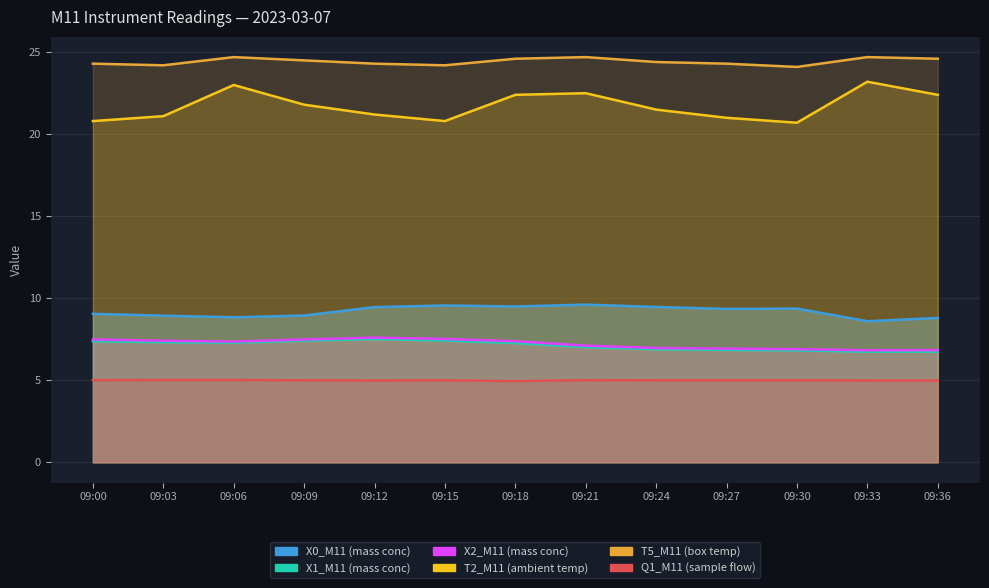

At 09:00, list the series in order from largest to smallest.

T5_M11 (box temp), T2_M11 (ambient temp), X0_M11 (mass conc), X2_M11 (mass conc), X1_M11 (mass conc), Q1_M11 (sample flow)